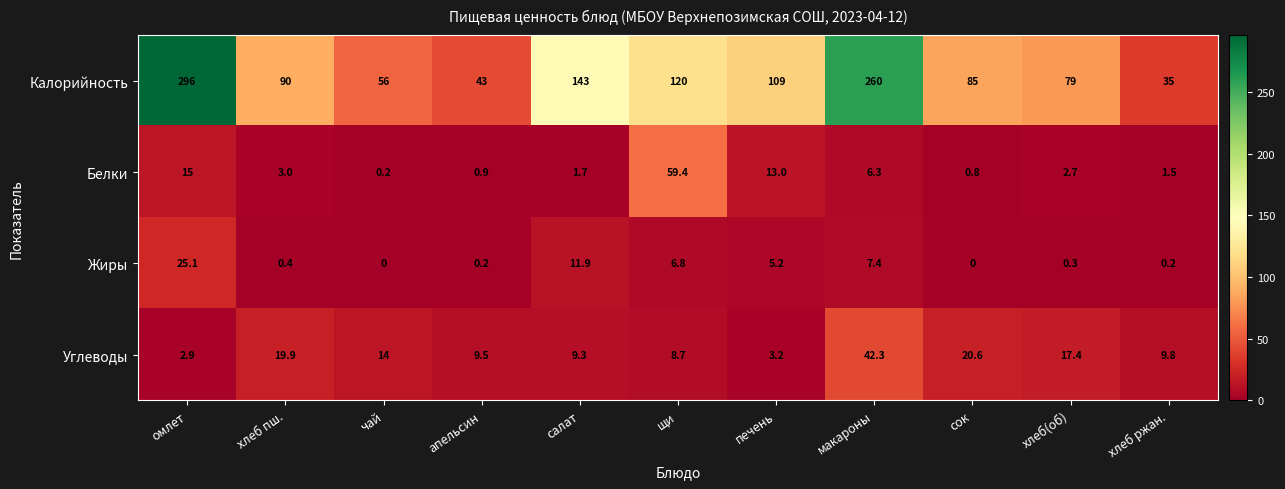

What is the difference between the maximum and minimum values in the Углеводы series?

39.4